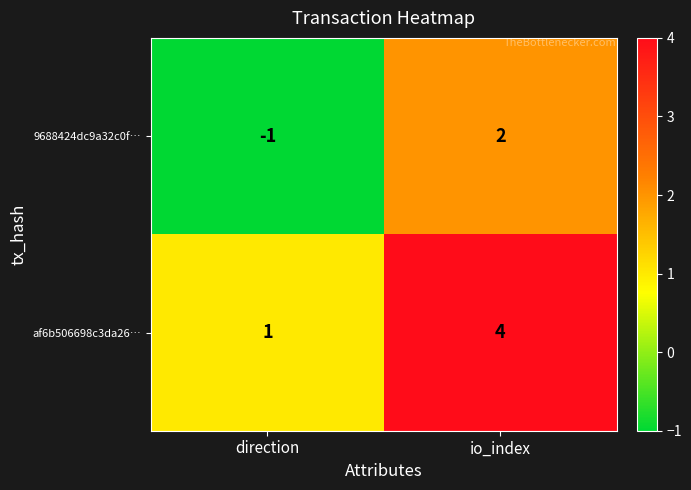

How many data points does each series have?

2